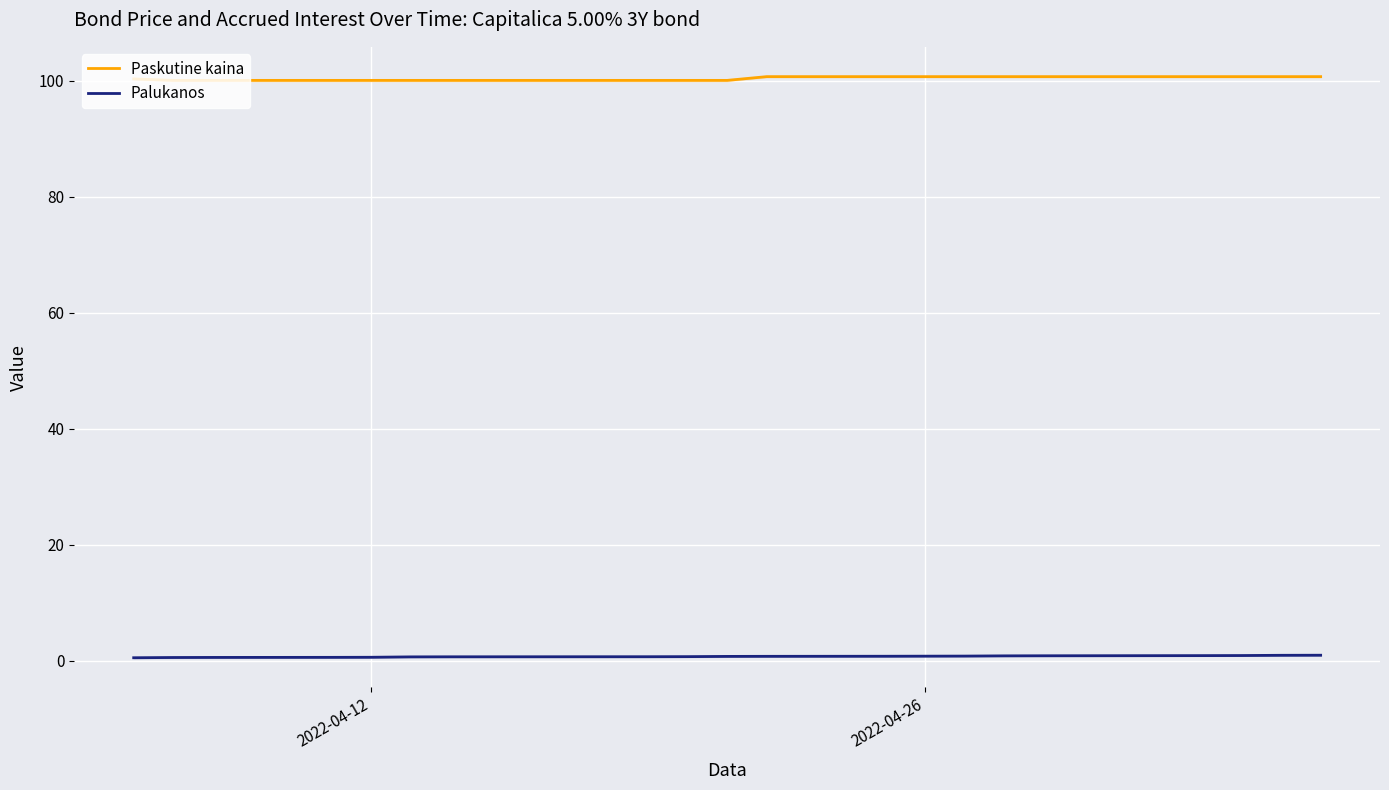

What is the highest value of the Paskutine kaina series?

100.7